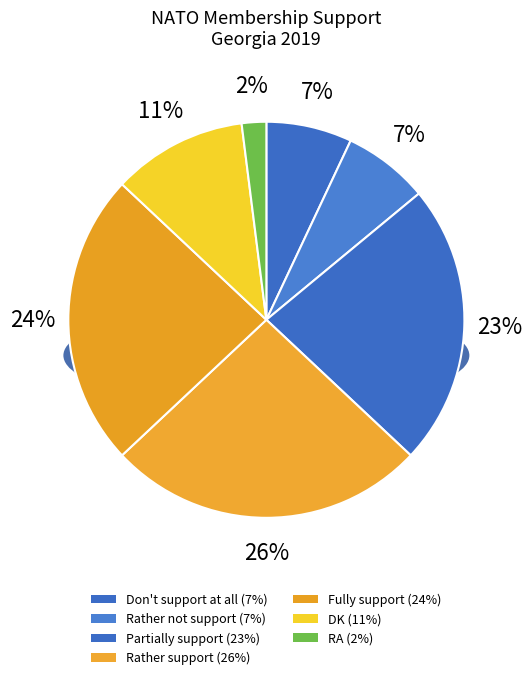

How many segments does this pie chart have?

7